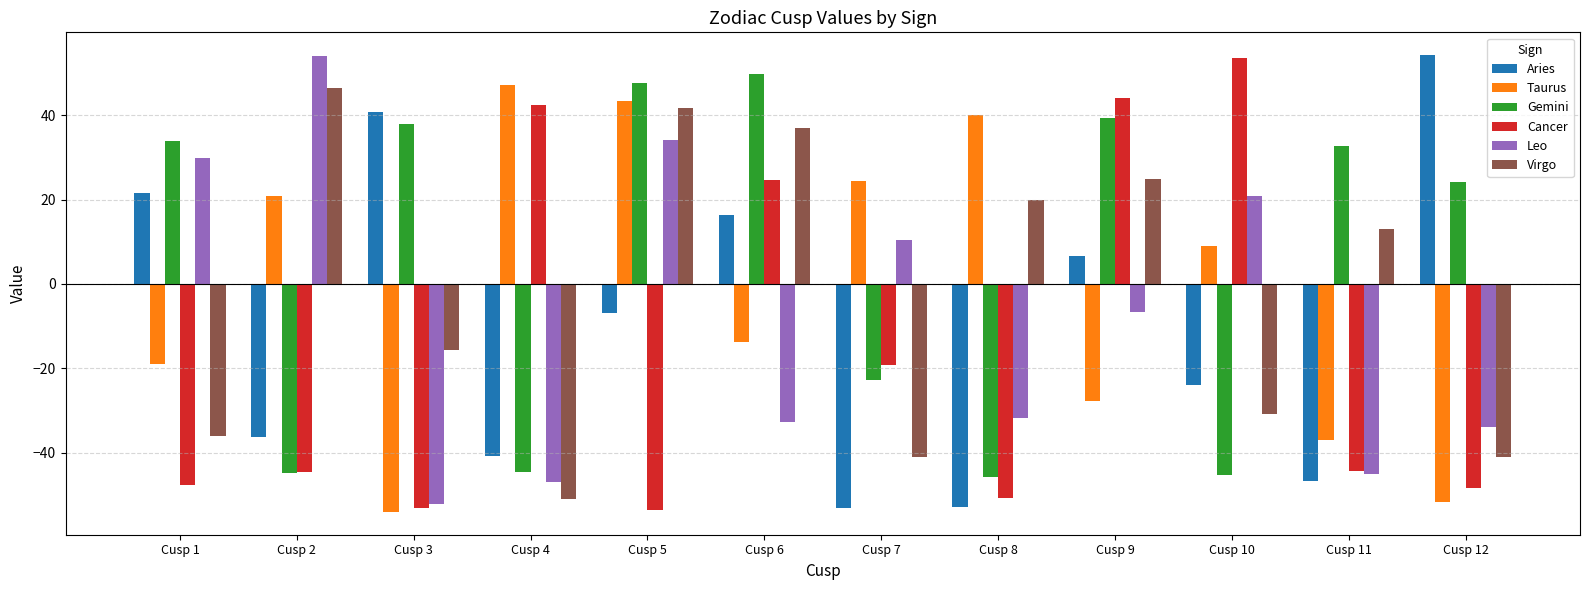

How many values in Cancer are above zero?

4